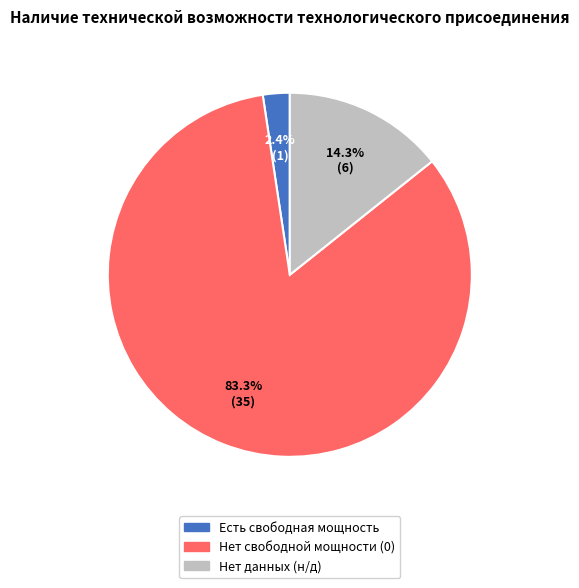

Is there any slice that represents more than half of the pie?

Yes